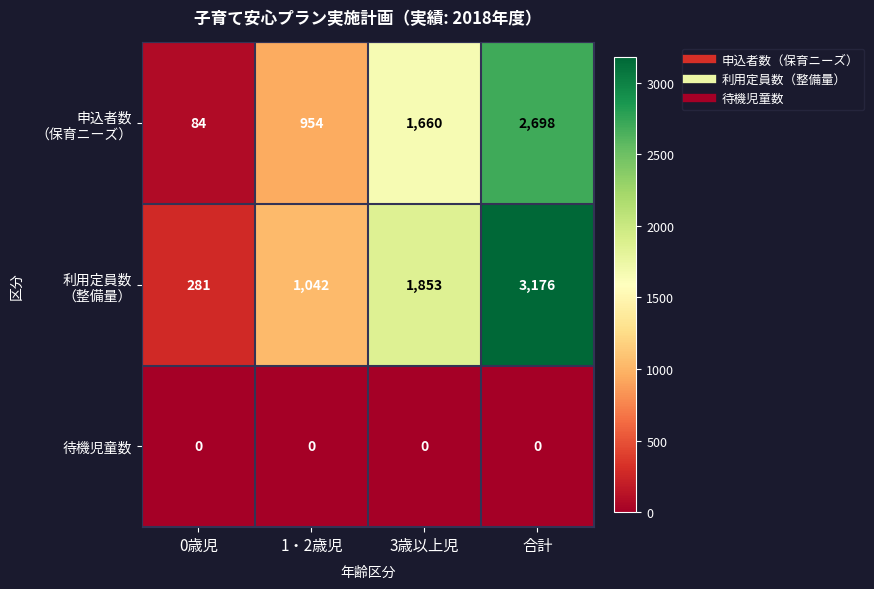

What is the greatest value displayed?

3176